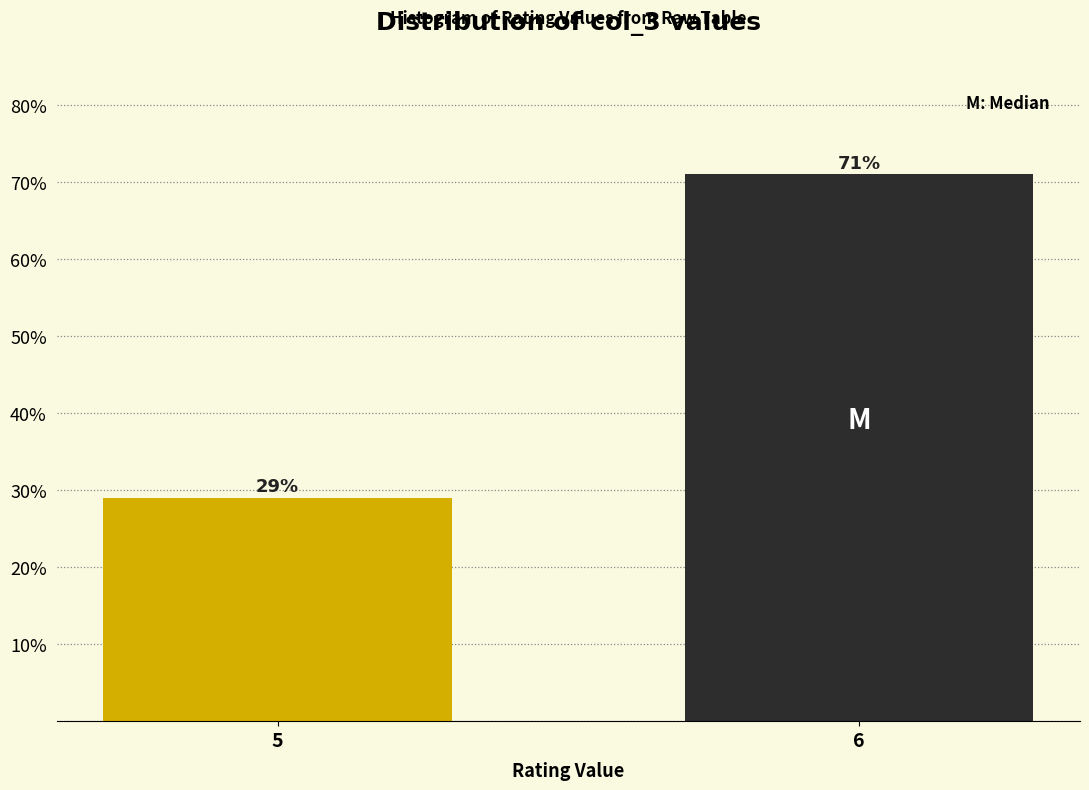

Reading right to left, what are all the values shown in this chart?

71.0	29.0